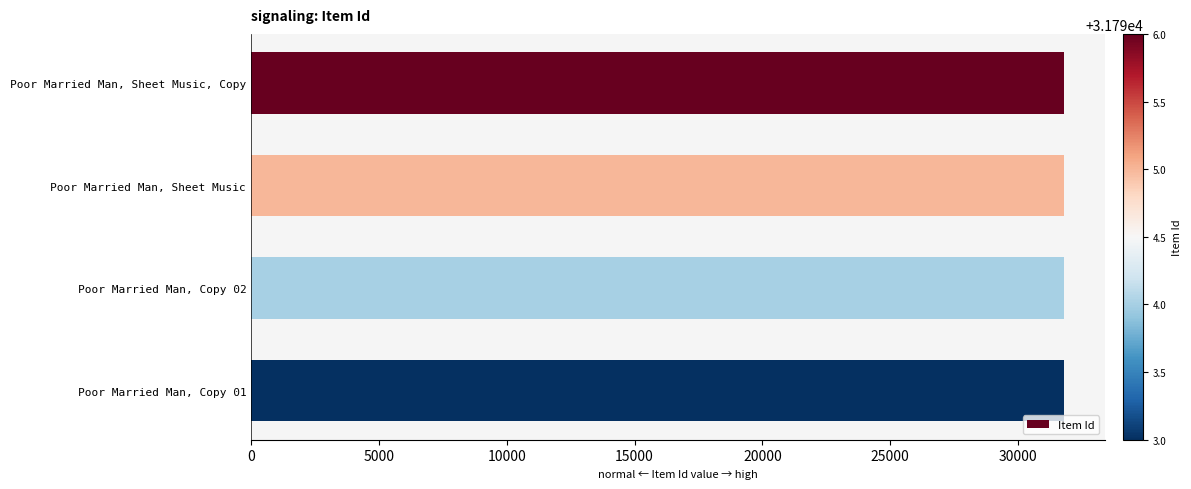

List the labels in order of value, smallest first.

Poor Married Man, Copy 01, Poor Married Man, Copy 02, Poor Married Man, Sheet Music, Poor Married Man, Sheet Music, Copy